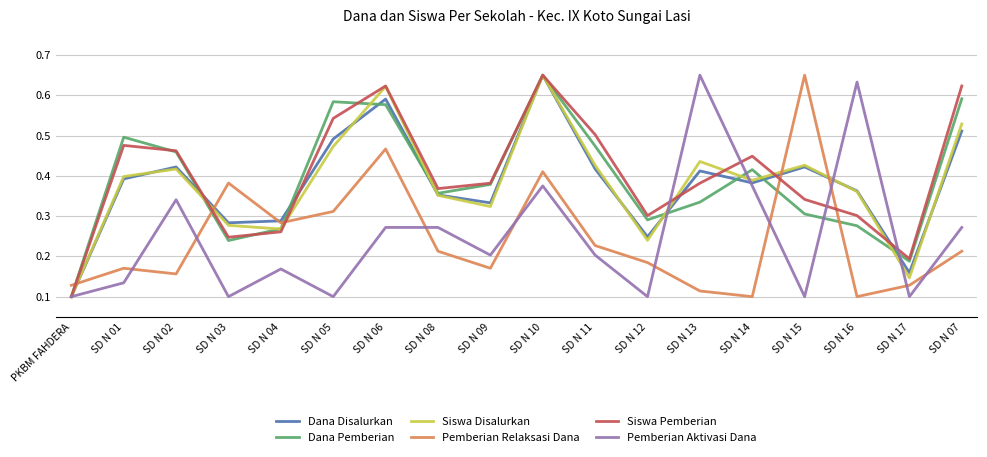

Is it true that Pemberian Aktivasi Dana equals 0.1 at SD N 05?

True